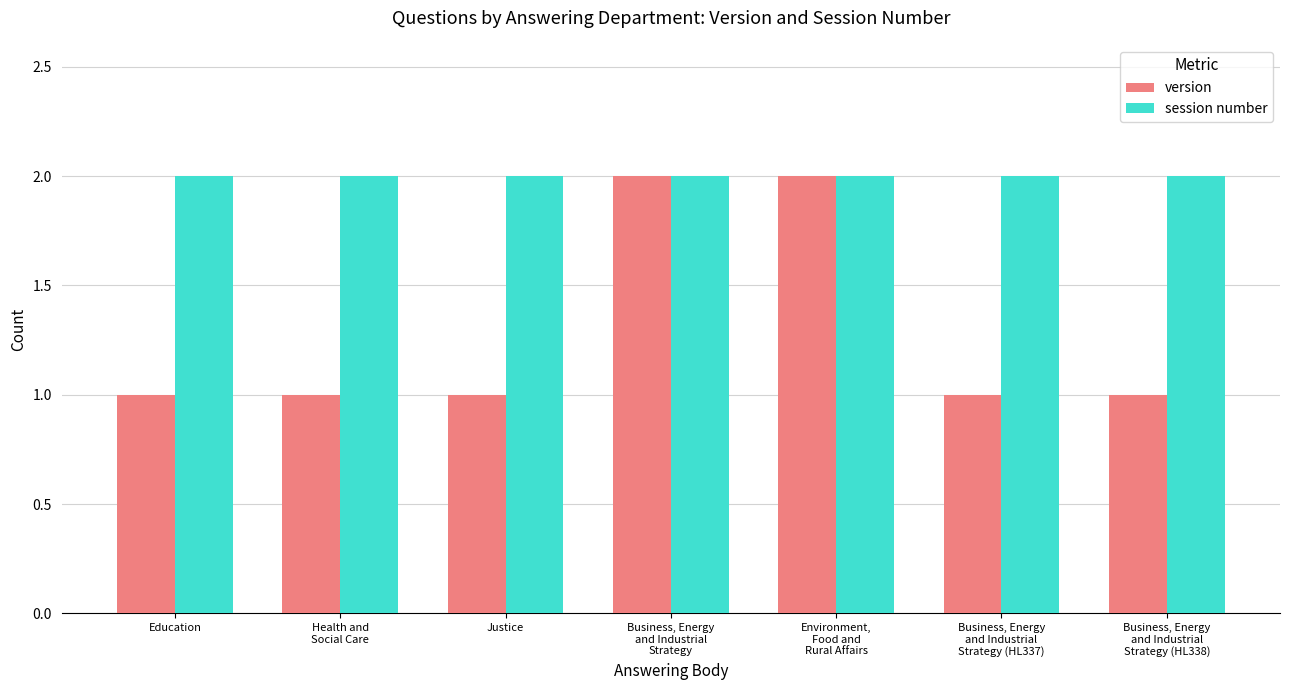

Rank the series by their average value, from highest to lowest.

session number, version